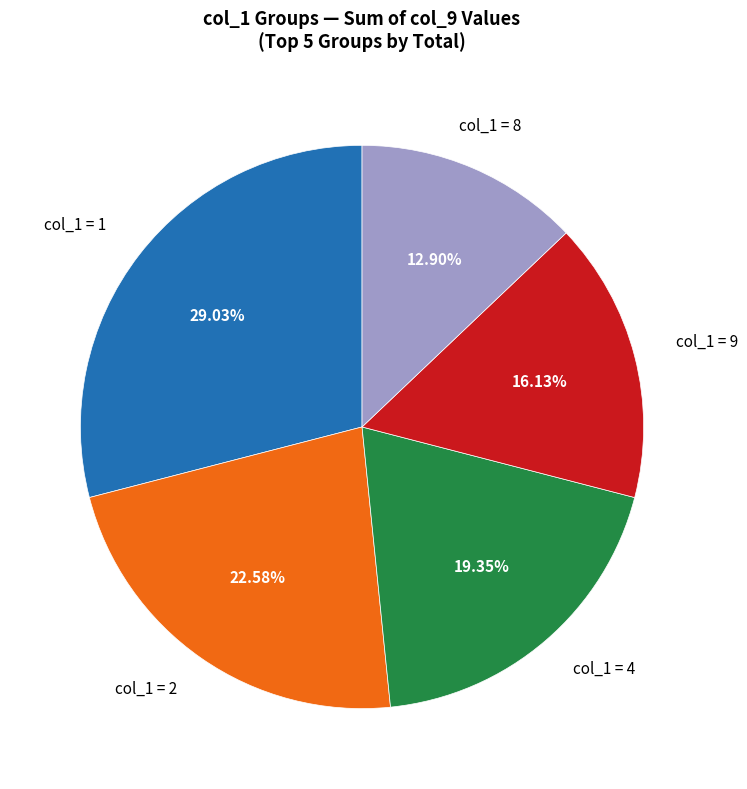

Does any single category account for the majority?

No